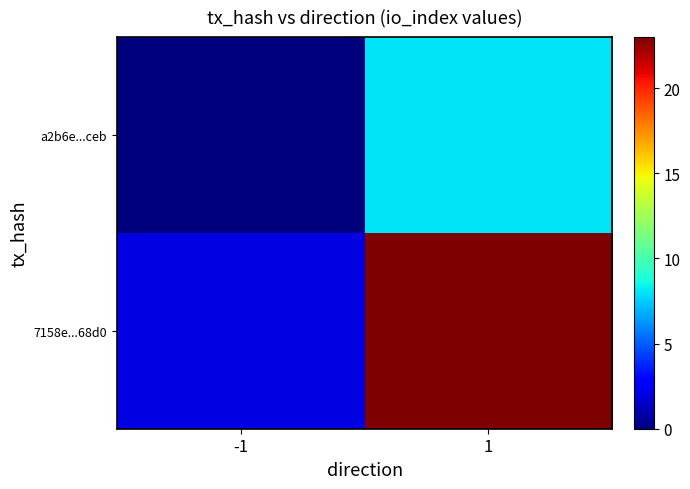

What is the total value across all series at 1?

31